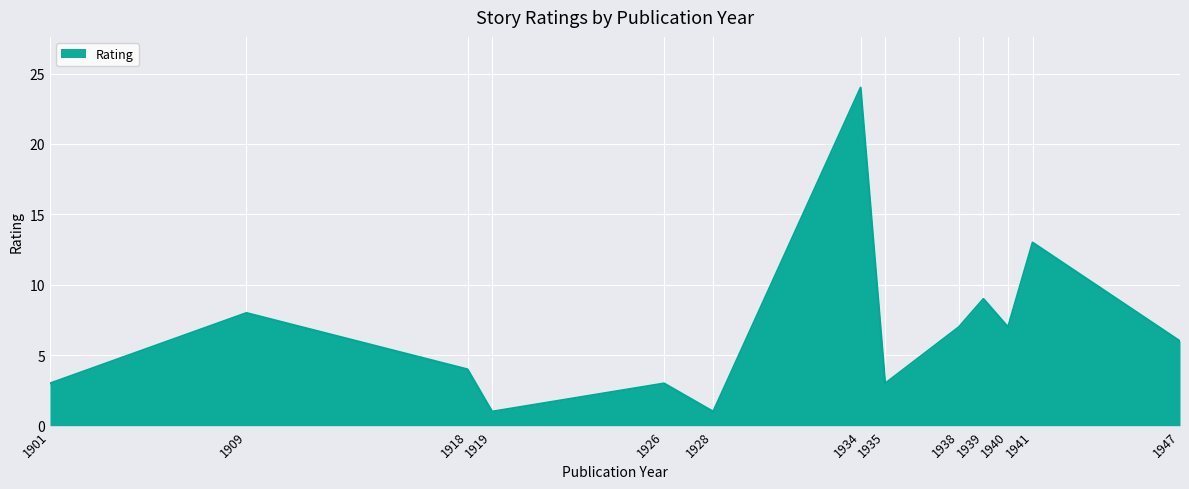

Does the chart display data point markers on the line(s)?

No